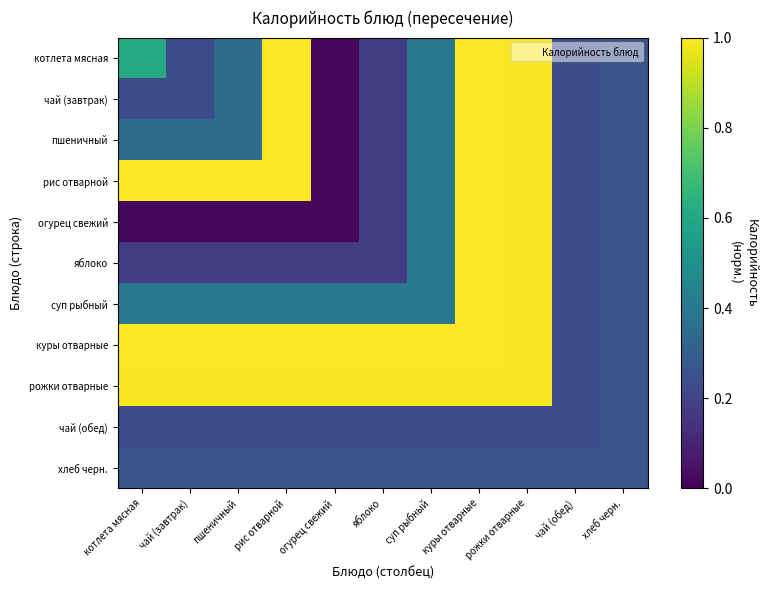

What is the total value across all series at огурец свежий?

3.2